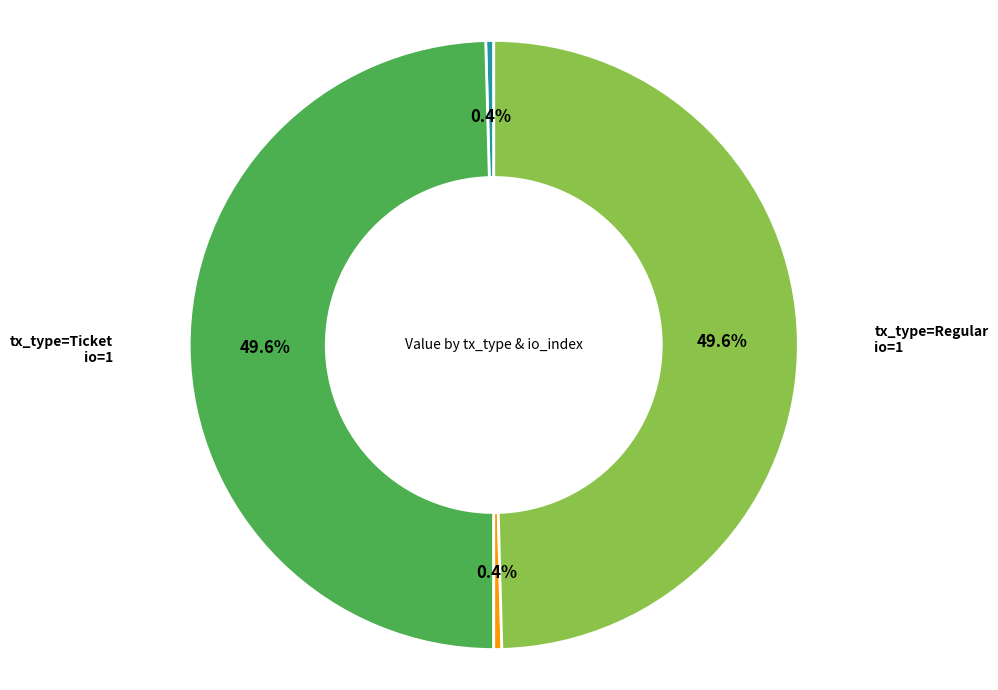

Does any single category account for the majority?

No